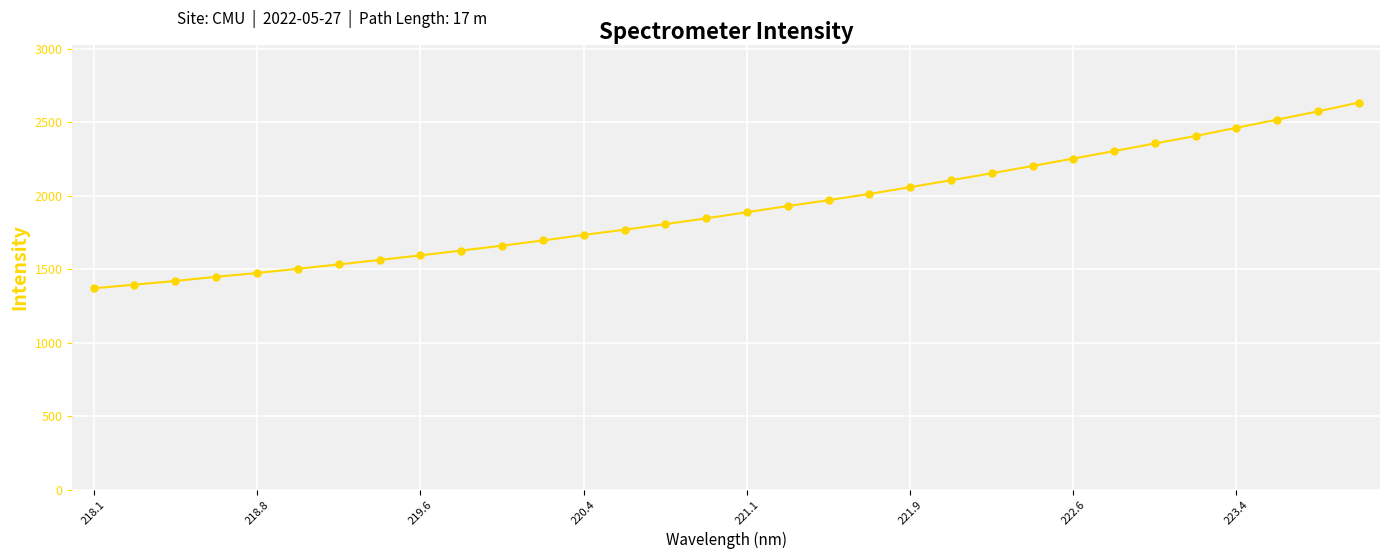

What is the difference between the maximum and minimum values?

1264.2